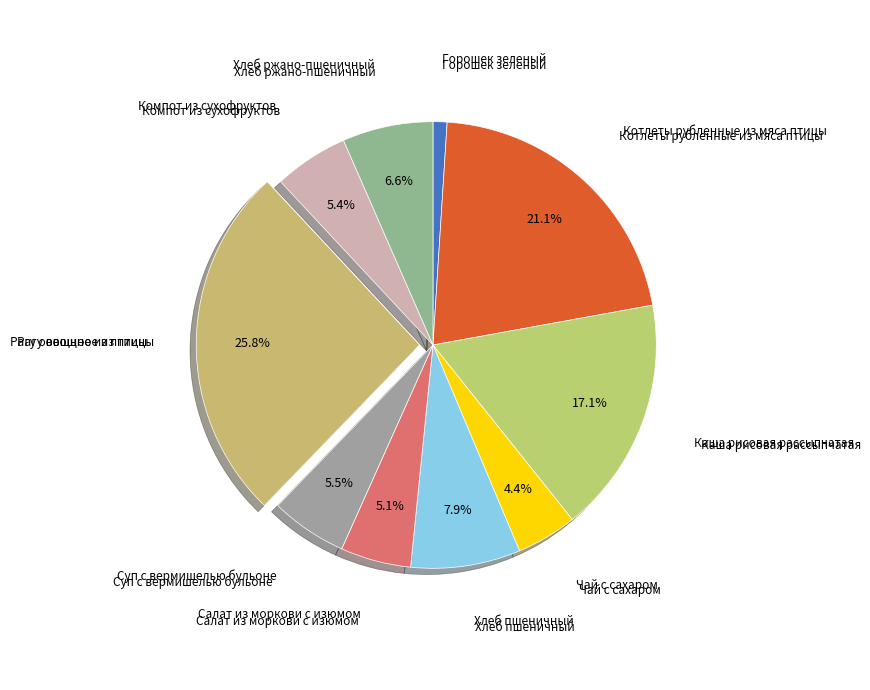

Count the number of slices in the pie.

10